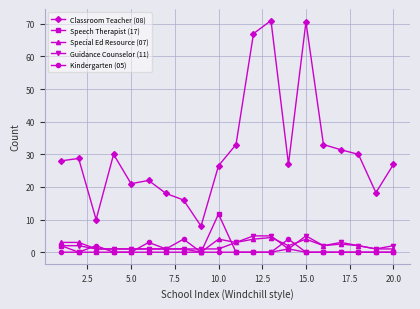

At how many categories does at least one series exceed 54?

3